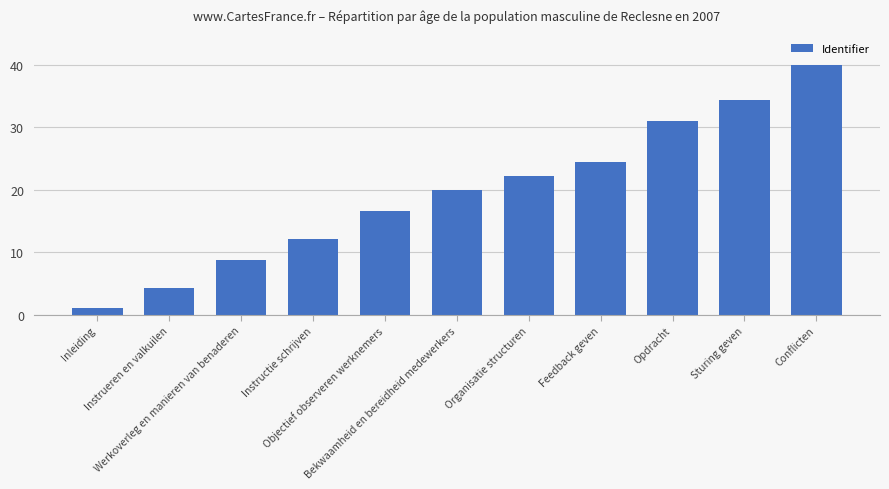

What is the sum of the values at Opdracht and Instructie schrijven?

43.2